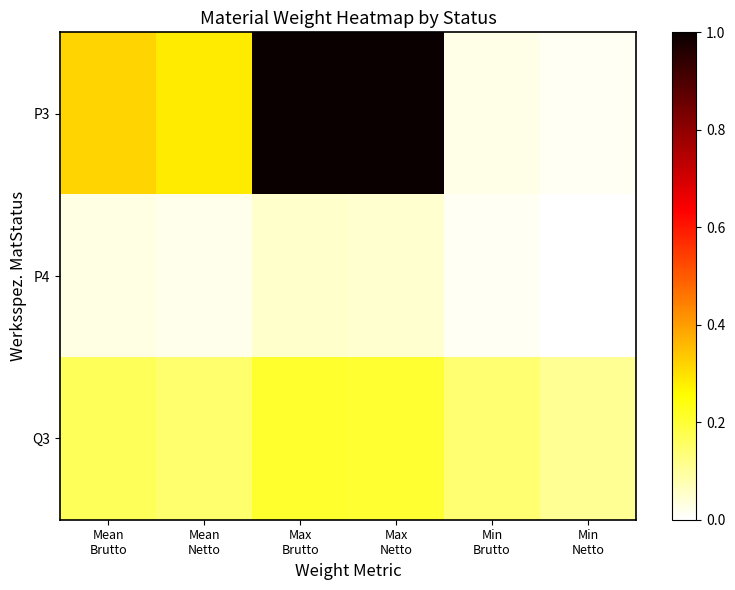

Reading left to right, list all the values displayed in this chart.

P3: Mean
Brutto=0.3	Mean
Netto=0.3	Max
Brutto=1.0	Max
Netto=1.0	Min
Brutto=0.0	Min
Netto=0.0
P4: Mean
Brutto=0.0	Mean
Netto=0.0	Max
Brutto=0.1	Max
Netto=0.0	Min
Brutto=0.0	Min
Netto=0.0
Q3: Mean
Brutto=0.2	Mean
Netto=0.1	Max
Brutto=0.2	Max
Netto=0.2	Min
Brutto=0.1	Min
Netto=0.1